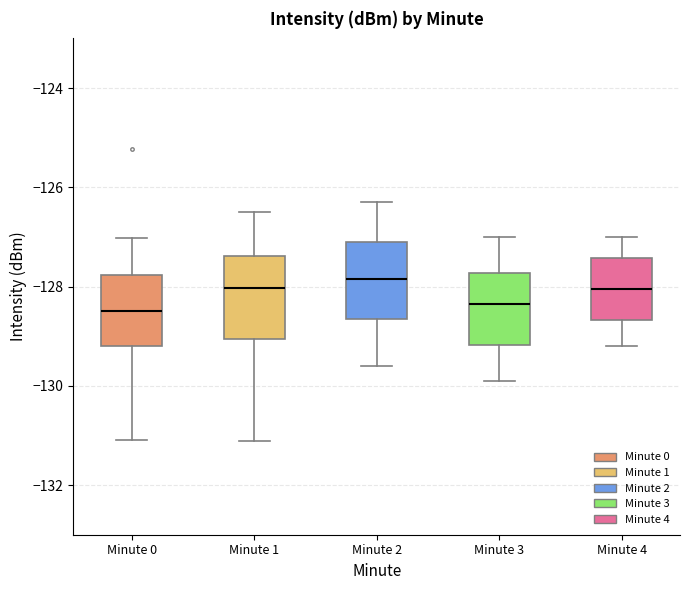

Where does the upper whisker of the box for Minute 1 end on the y-axis? The values are not printed on the chart, so give them approximately, as read against the axis.

-126.4